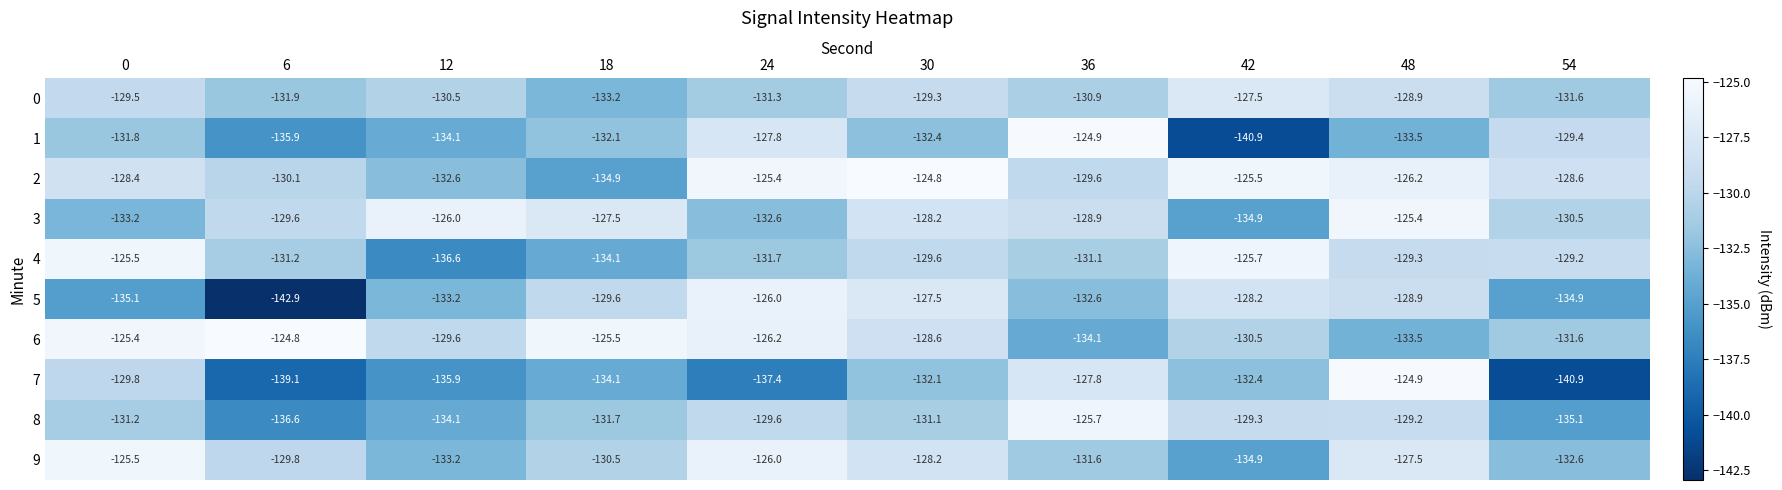

Count the number of categories in the chart.

10